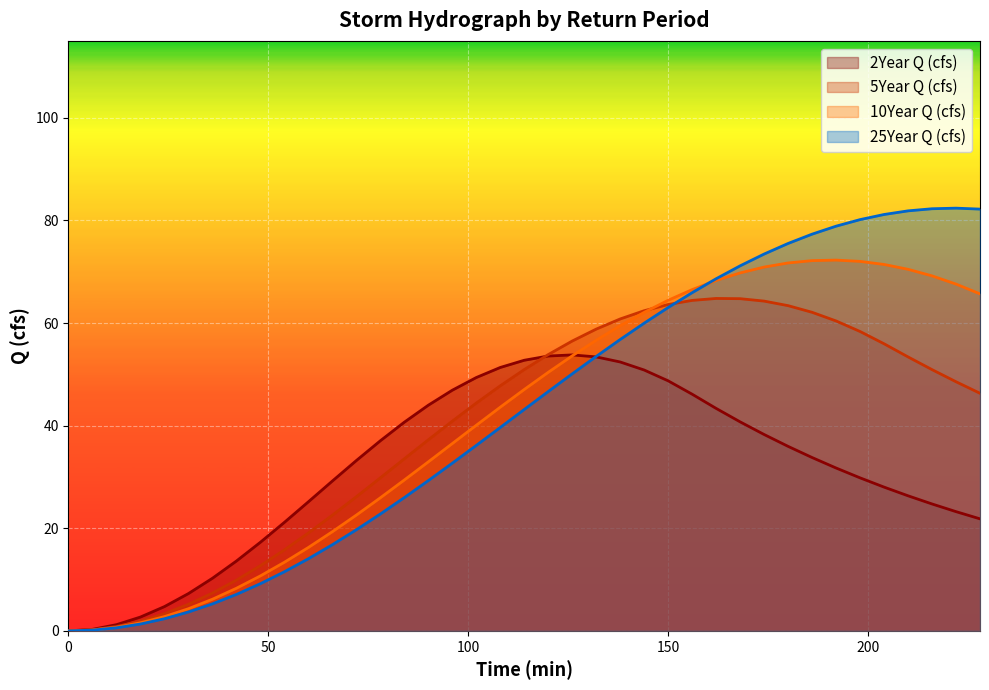

Reading left to right, transcribe all the data shown in this chart.

2Year Q (cfs): 0.0	0.3	1.2	2.7	4.7	7.3	10.3	13.6	17.3	21.2	25.2	29.2	33.2	37.1	40.7	44.0	46.9	49.4	51.3	52.8	53.6	53.8	53.4	52.4	50.8	48.7	46.1	43.4	40.7	38.3	36.0	33.8	31.7	29.8	28.0	26.3	24.7	23.2	21.8
5Year Q (cfs): 0.0	0.2	0.8	1.9	3.4	5.2	7.4	9.9	12.7	15.8	19.1	22.5	26.1	29.8	33.5	37.2	40.9	44.4	47.8	50.9	53.9	56.5	58.8	60.8	62.4	63.6	64.4	64.8	64.8	64.3	63.4	62.1	60.4	58.4	56.0	53.4	50.9	48.6	46.3
10Year Q (cfs): 0.0	0.2	0.7	1.6	2.8	4.3	6.2	8.3	10.7	13.4	16.3	19.3	22.6	25.9	29.4	32.9	36.5	40.1	43.6	47.1	50.4	53.6	56.6	59.5	62.1	64.4	66.5	68.3	69.8	70.9	71.7	72.2	72.3	72.0	71.4	70.5	69.2	67.6	65.7
25Year Q (cfs): 0.0	0.1	0.6	1.3	2.4	3.7	5.3	7.1	9.2	11.5	14.1	16.8	19.7	22.8	26.0	29.3	32.7	36.2	39.6	43.2	46.7	50.1	53.5	56.8	60.0	63.0	65.9	68.6	71.2	73.5	75.5	77.3	78.9	80.2	81.2	81.9	82.3	82.4	82.2